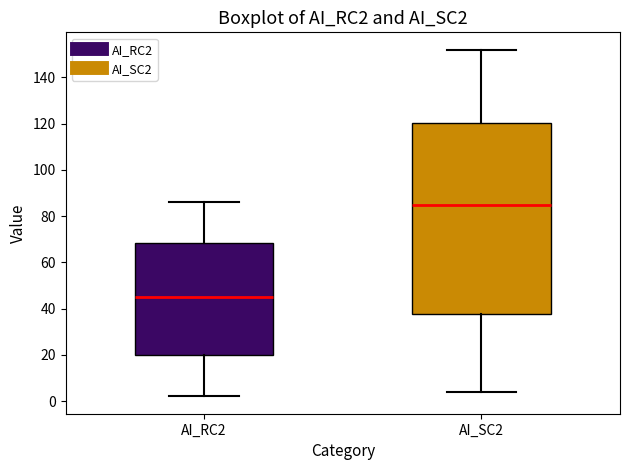

Which box is the tallest, from its lower edge to its upper edge?

AI_SC2